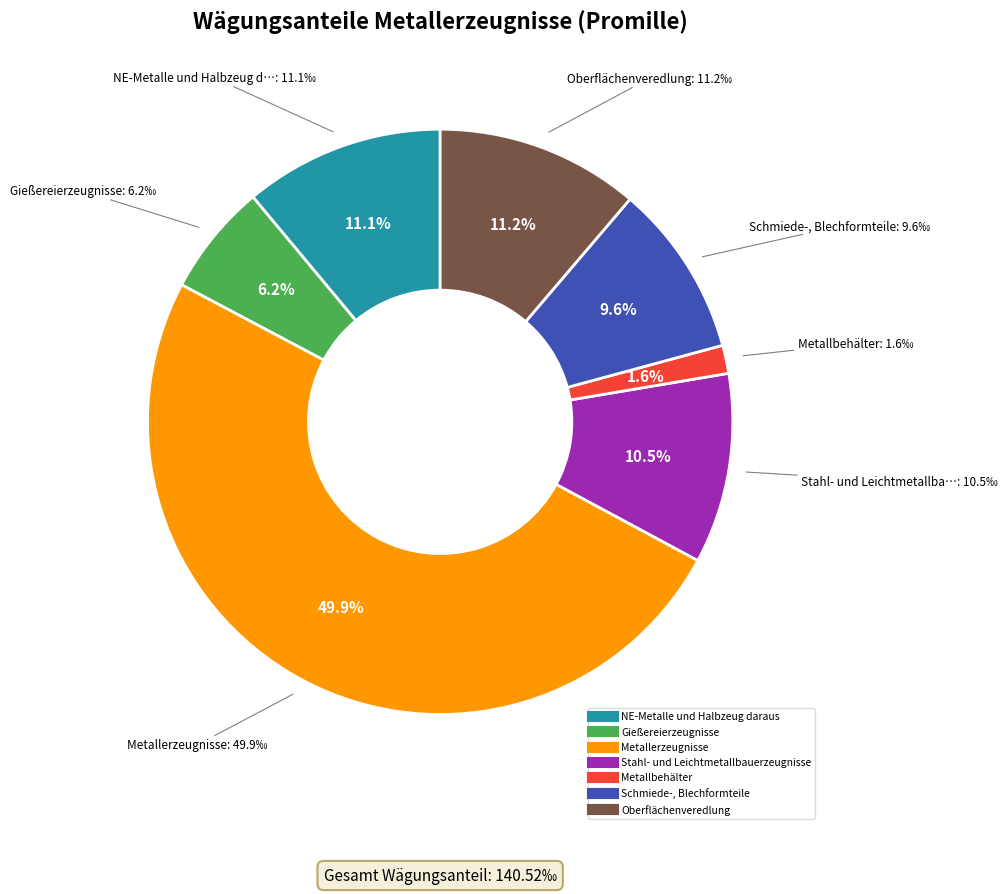

Is it true that Stahl- und Leichtmetallbauerzeugnisse is 5% of the pie?

False